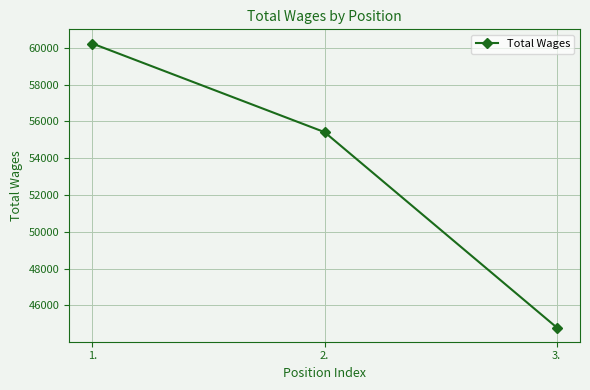

What is the value of the 1st point from the left?

60230